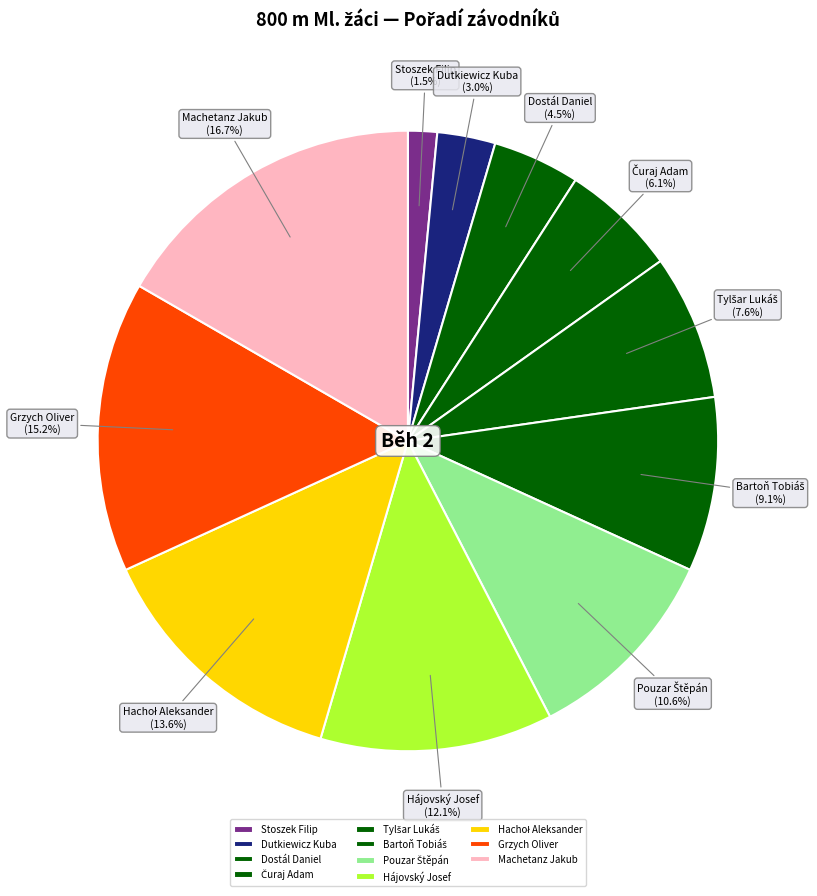

Approximately how many times larger is the value at Stoszek Filip compared to Dostál Daniel?

0.3